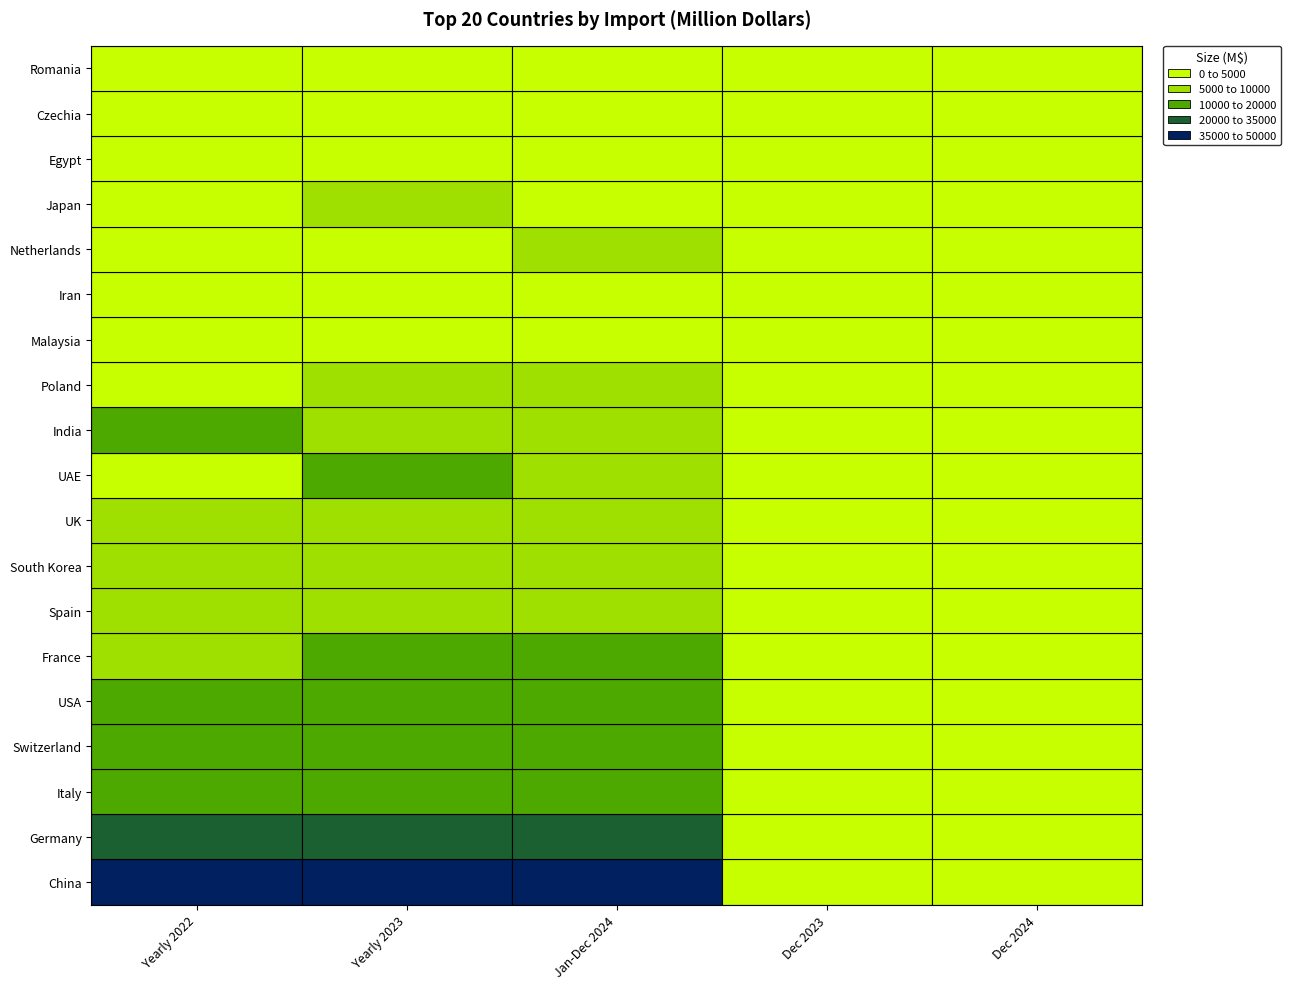

Rank the categories by Spain value from lowest to highest.

3, 4, 0, 2, 1